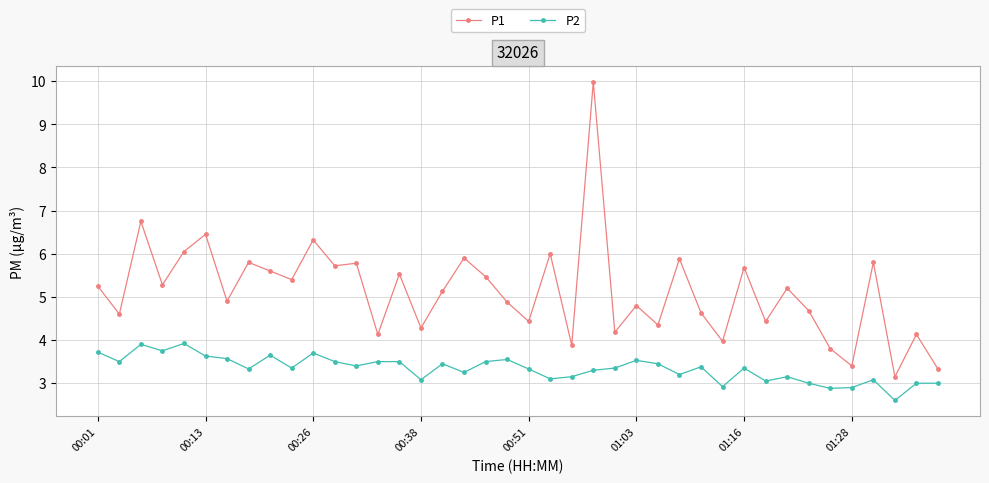

Which series has the largest total across all categories?

P1